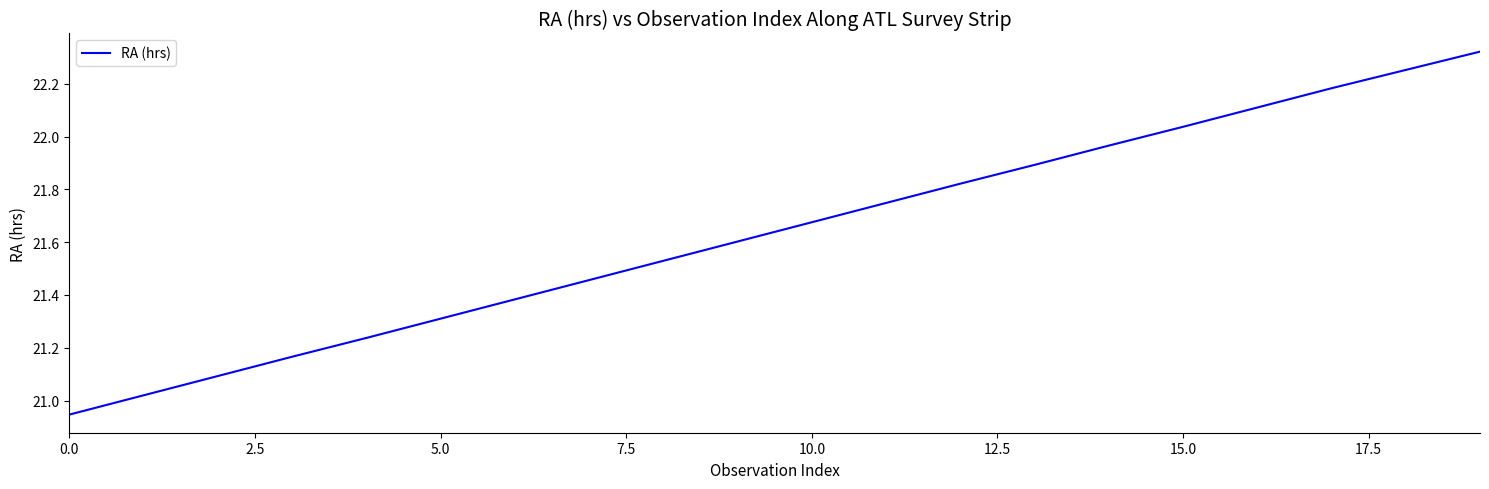

What is the difference between the maximum and minimum values?

1.4